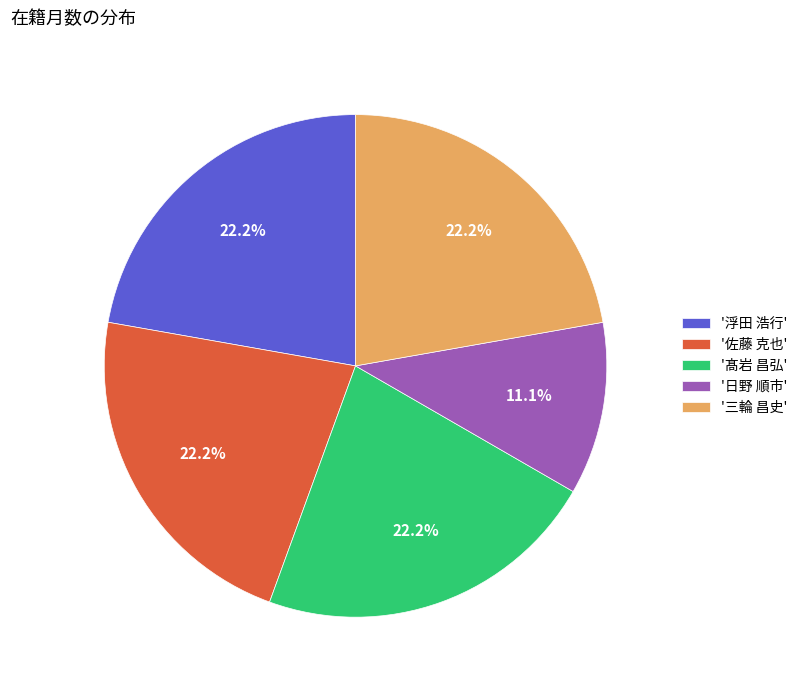

Do '日野 順市' and '三輪 昌史' together represent more than half of the pie?

No